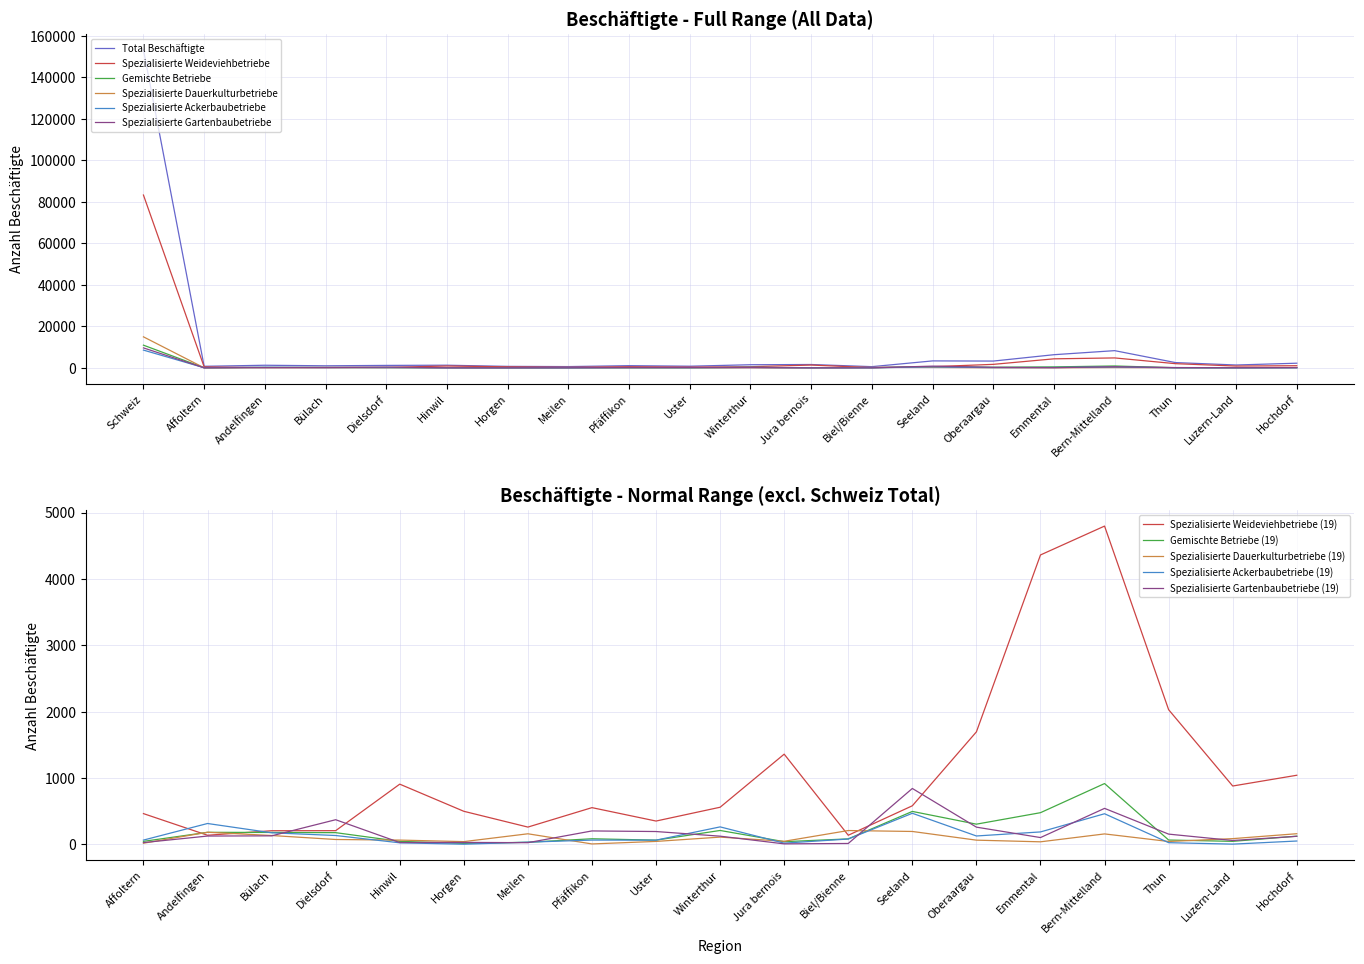

Between Schweiz and Winterthur, which is larger?

Schweiz